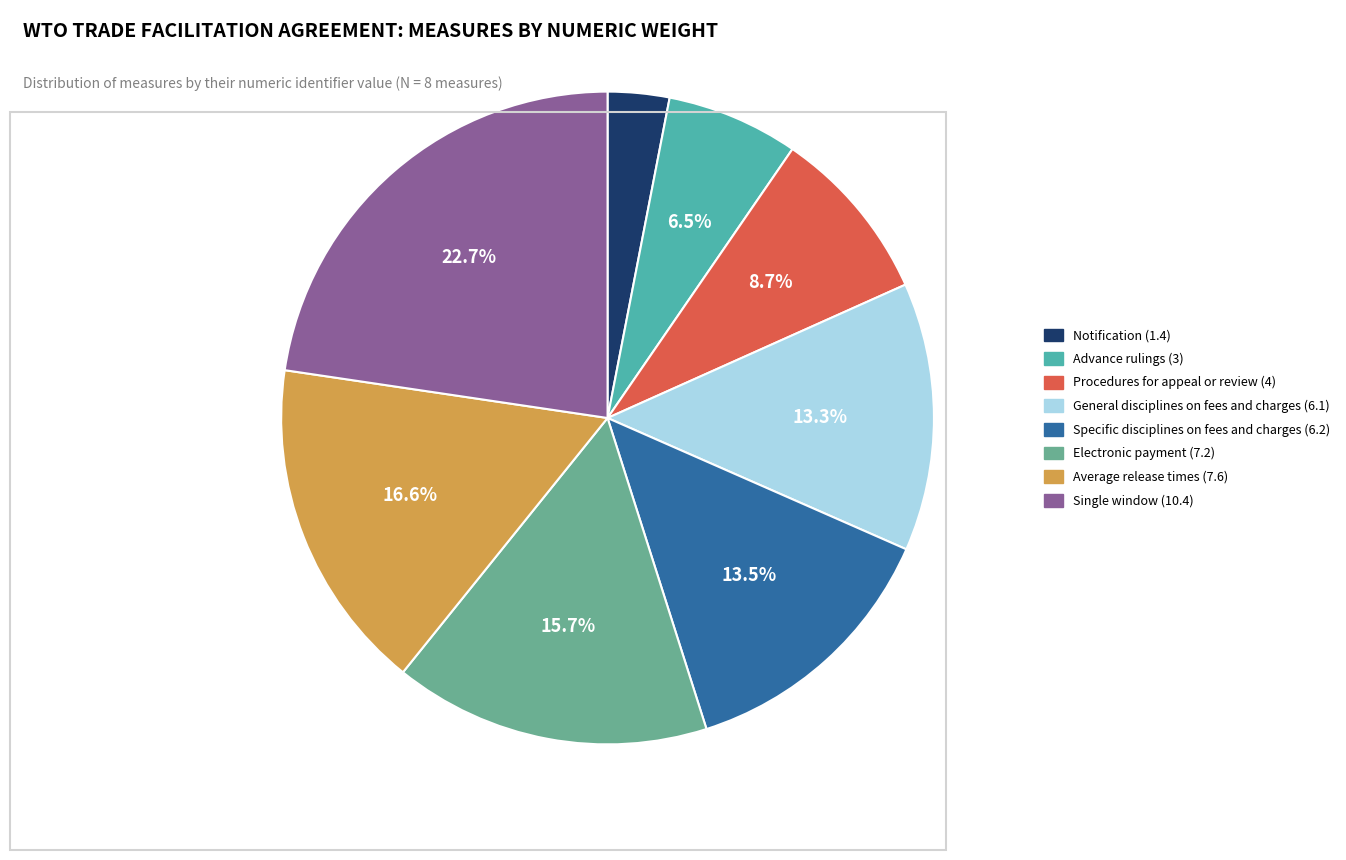

Is there any slice that represents more than half of the pie?

No